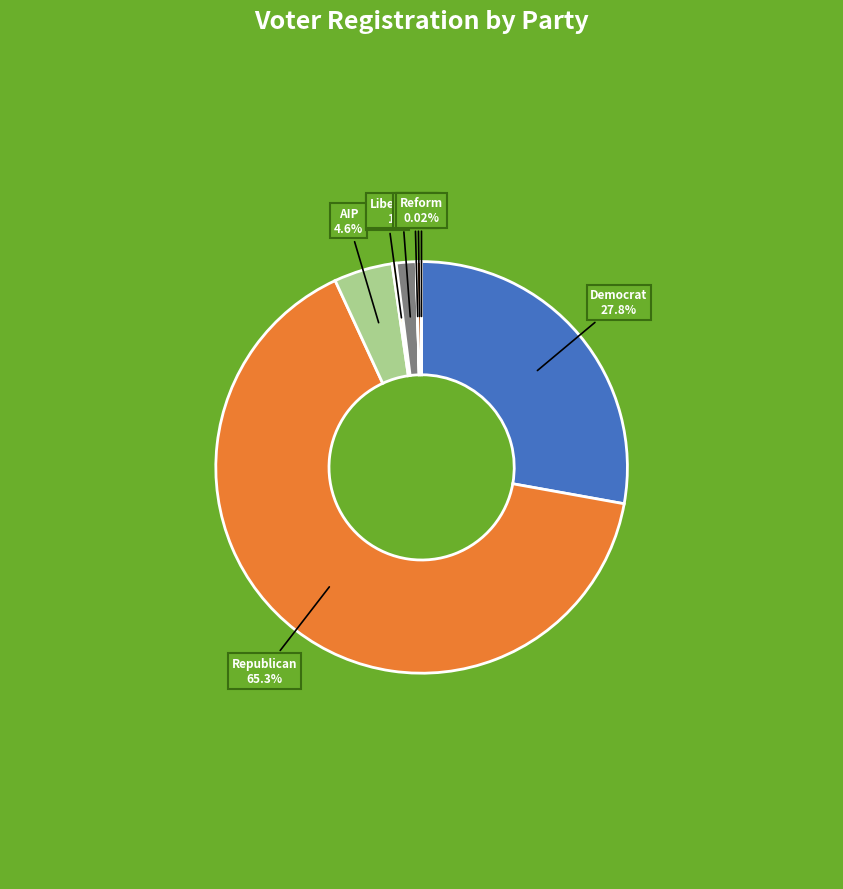

Is there a majority slice in this chart?

Yes